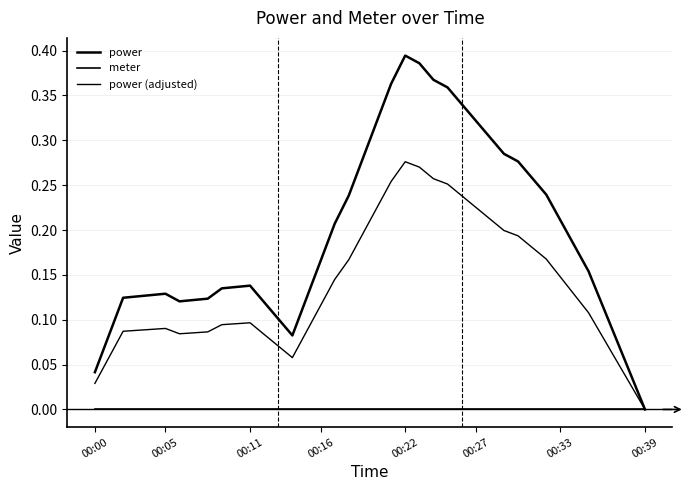

Is this an area chart (filled region under the line)?

No